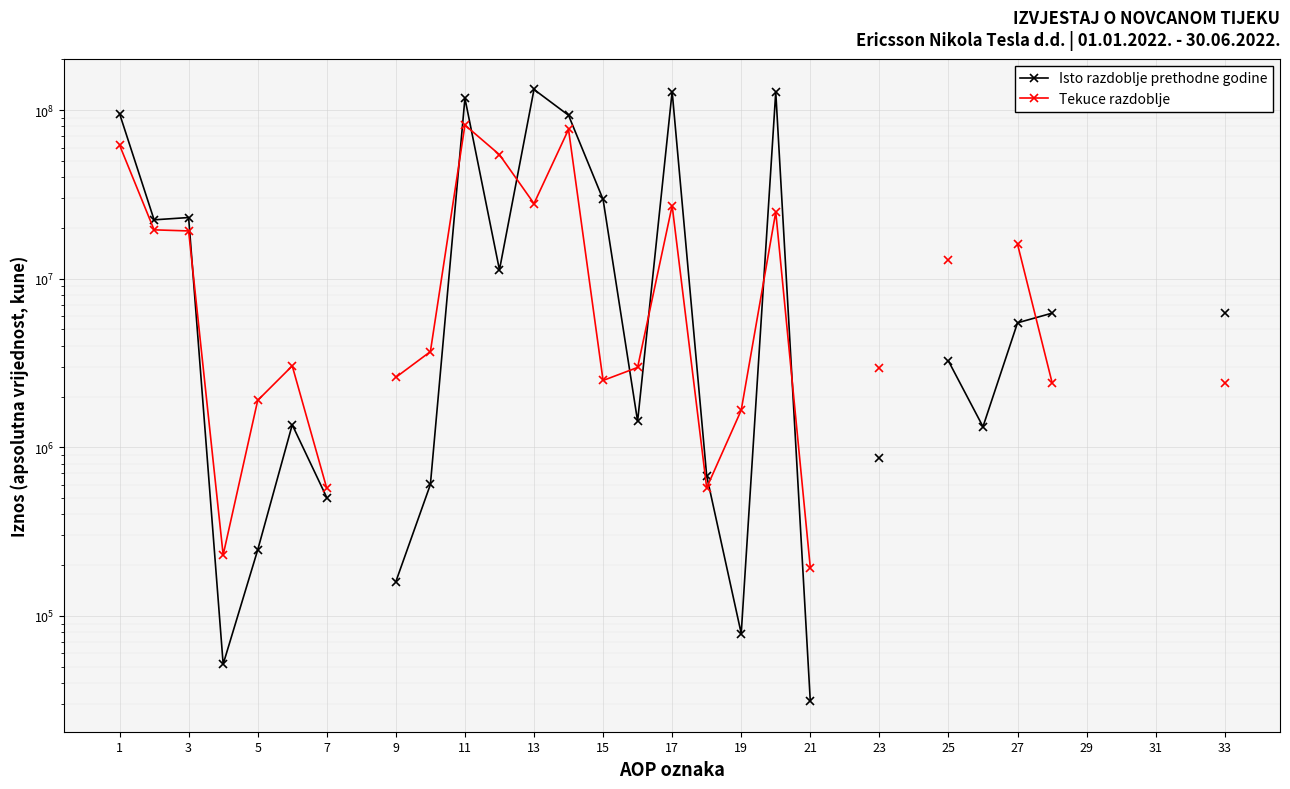

How many positive values does the Isto razdoblje prethodne godine series have?

26